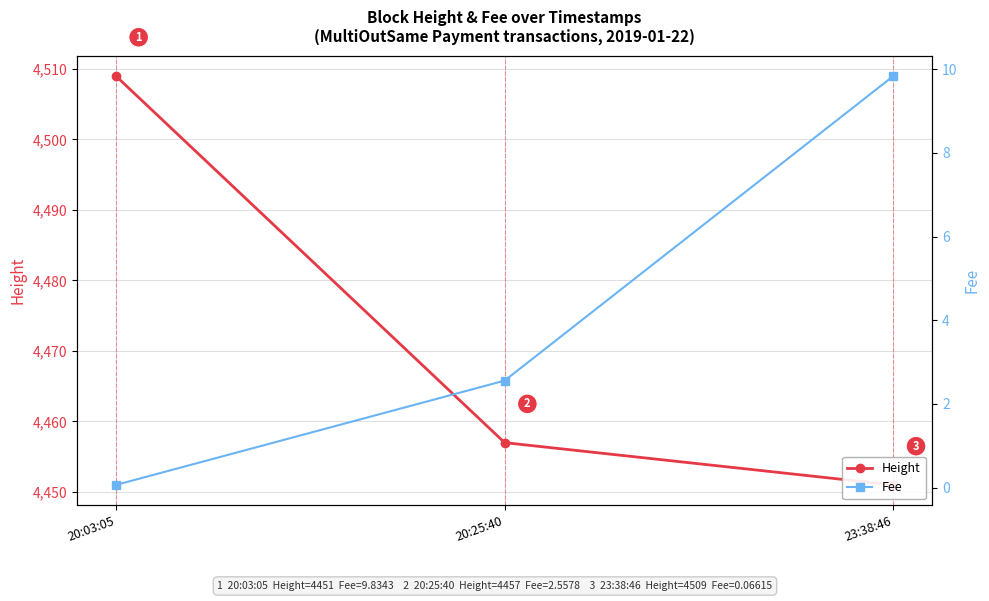

Rank the series at 20:25:40 from highest to lowest value.

Height, Fee